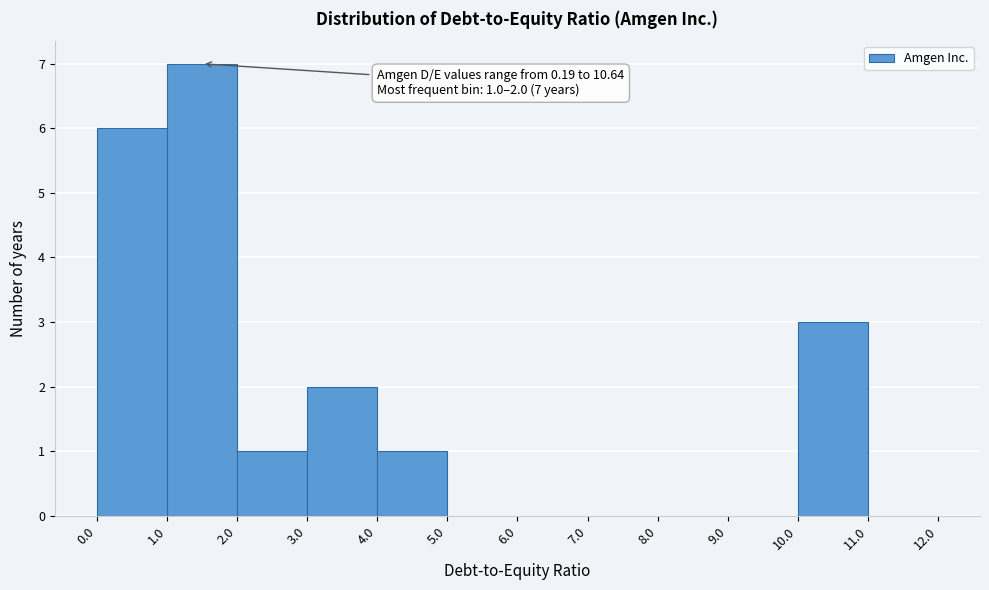

Over which range of the x-axis is the bar tallest?

1.0 to 2.0